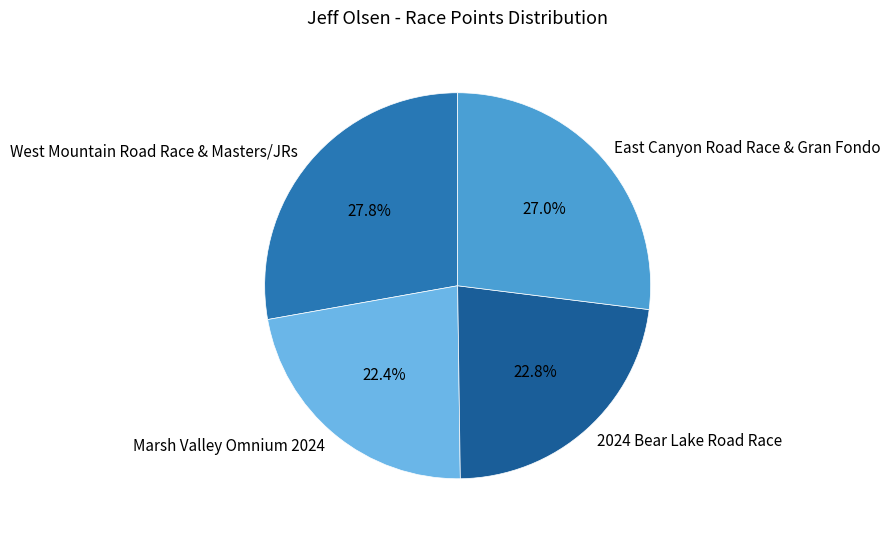

What is the ratio of the value at East Canyon Road Race & Gran Fondo to the value at Marsh Valley Omnium 2024?

1.2